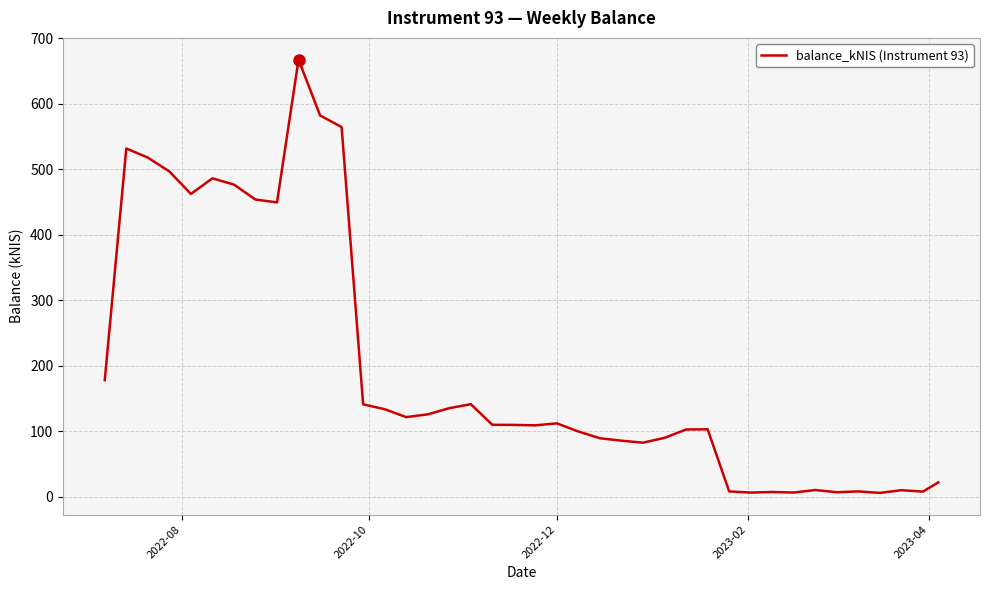

What is the difference between the maximum and minimum values?

661.9